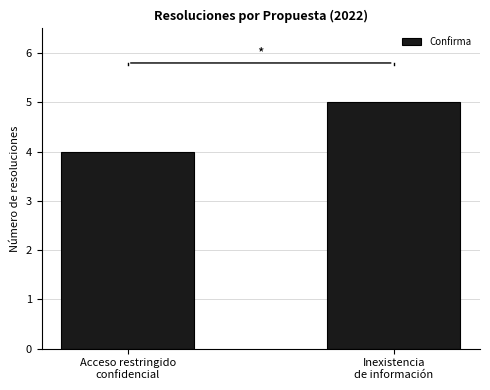

How many data points does each series have?

2